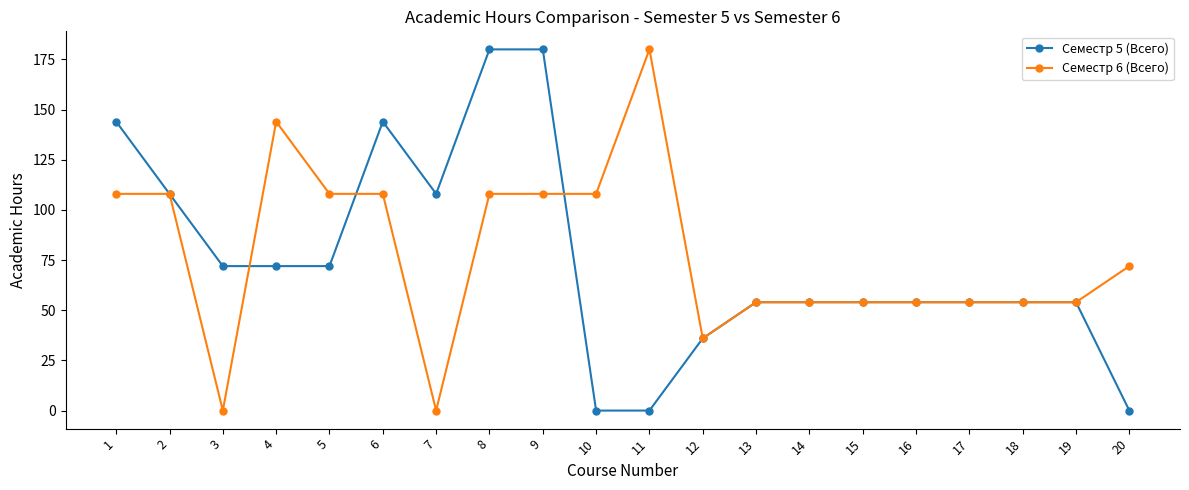

Count the Семестр 6 (Всего) values in the range 54 to 108.

15